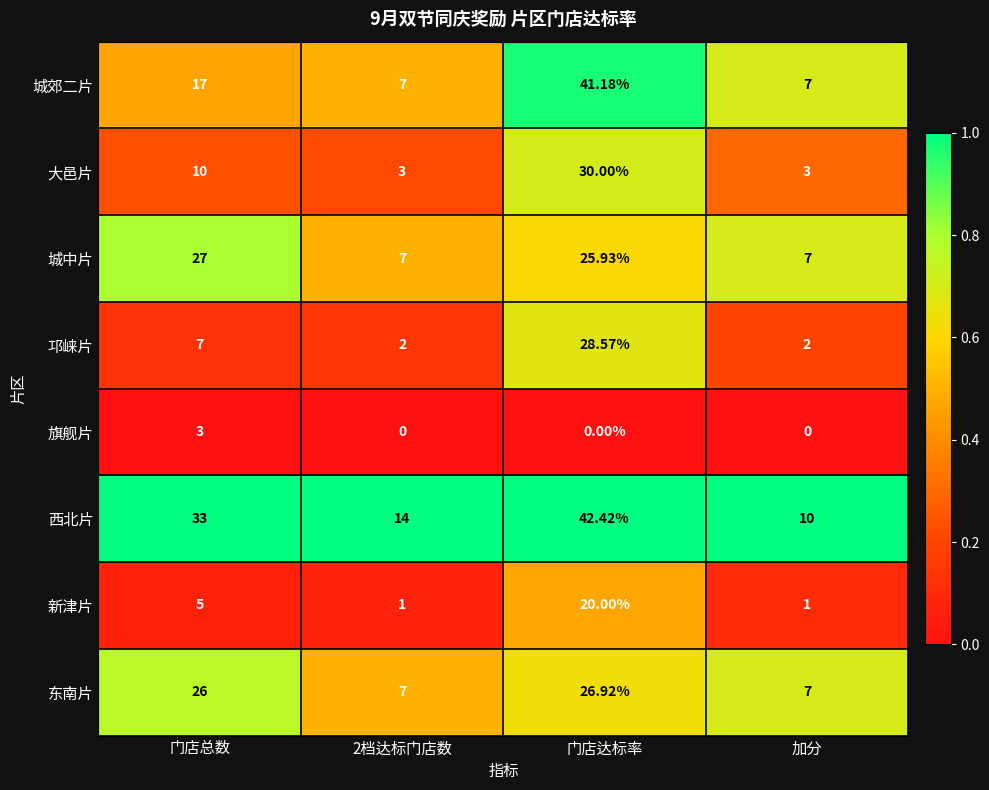

At which label does 东南片 reach its peak?

门店达标率